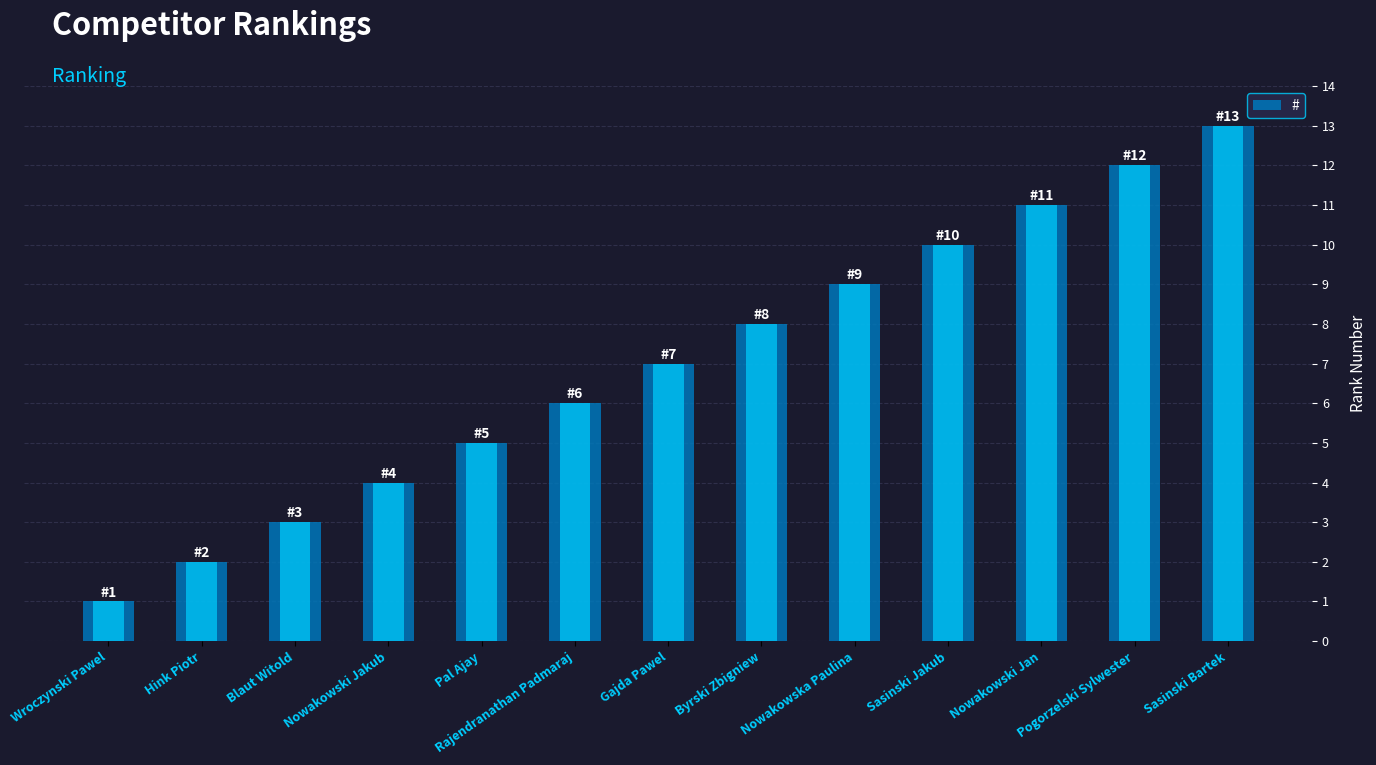

What is the greatest value displayed?

13